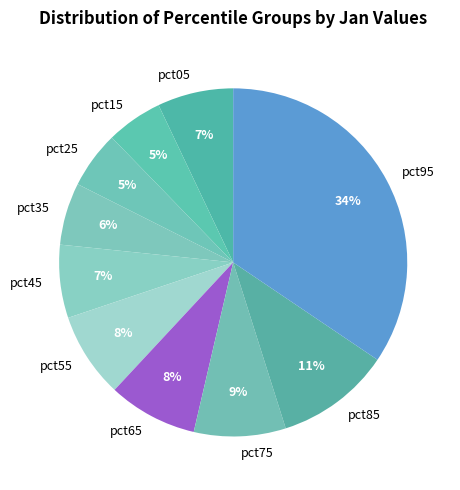

Is there a majority slice in this chart?

No